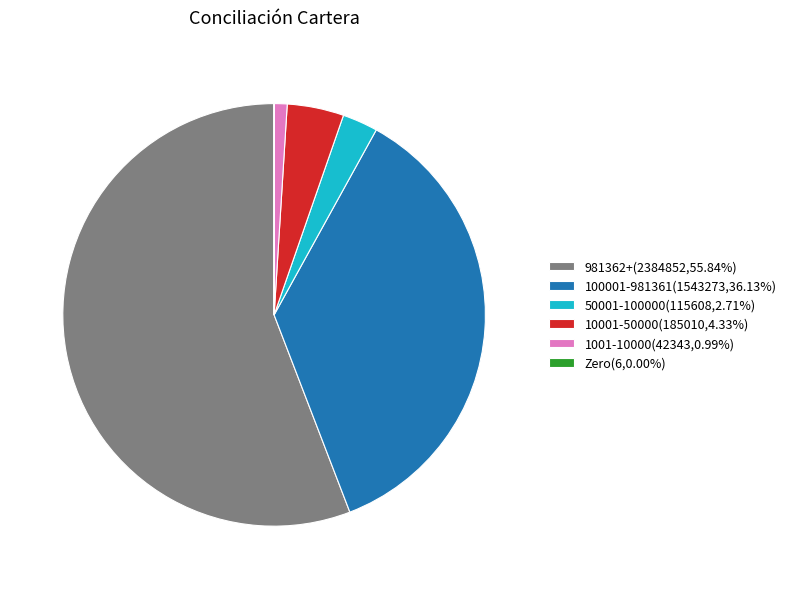

Approximately how many times larger is the value at 100001-981361(1543273,36.13%) compared to 10001-50000(185010,4.33%)?

8.3